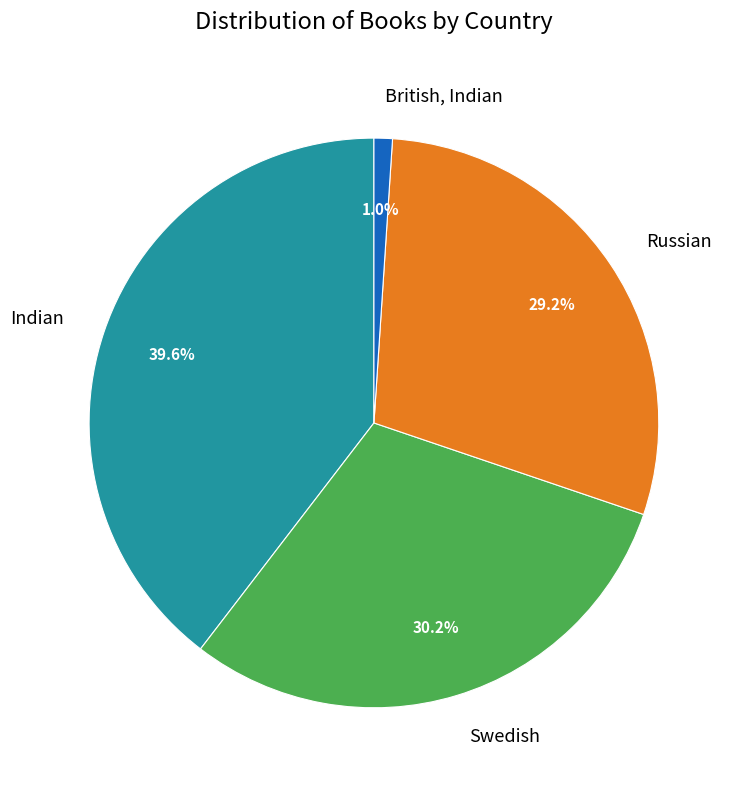

How many segments does this pie chart have?

4